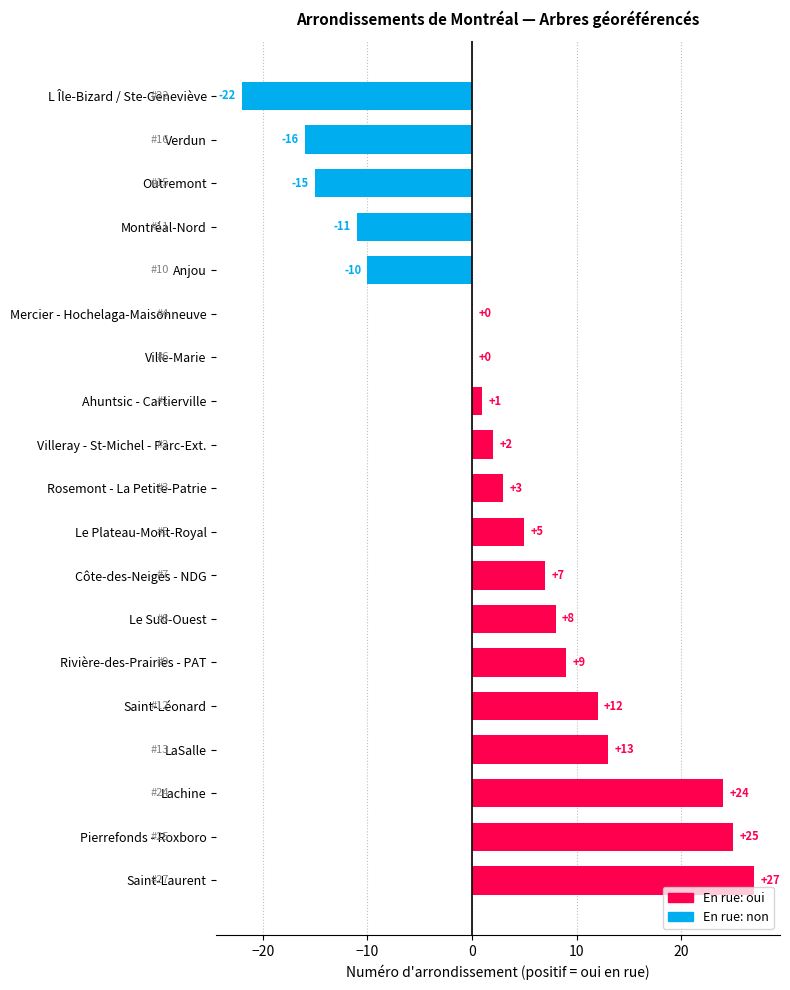

Count the number of categories in the chart.

19